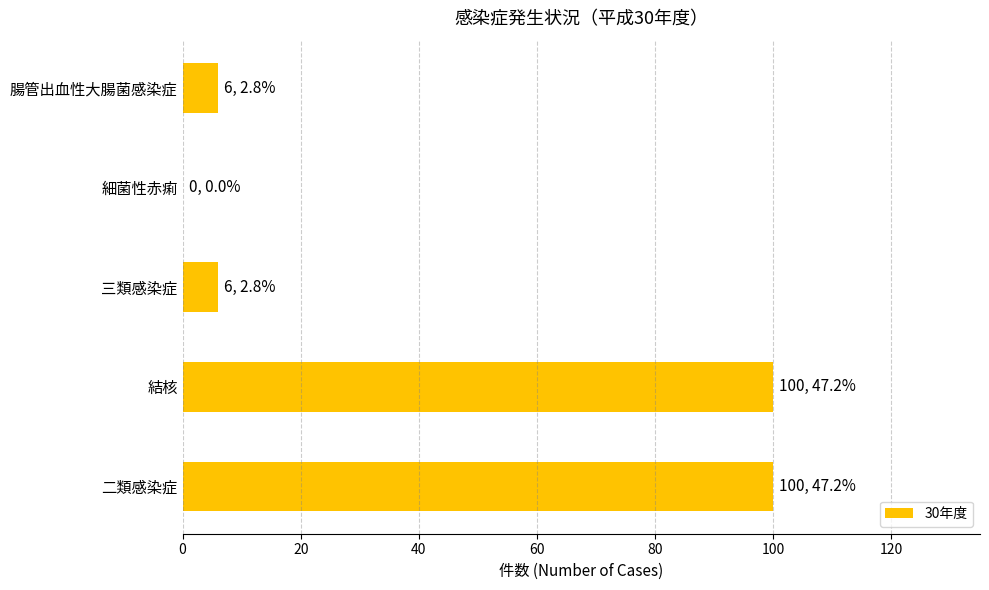

Reading top to bottom, what are all the values shown in this chart?

腸管出血性大腸菌感染症=6	細菌性赤痢=0	三類感染症=6	結核=100	二類感染症=100